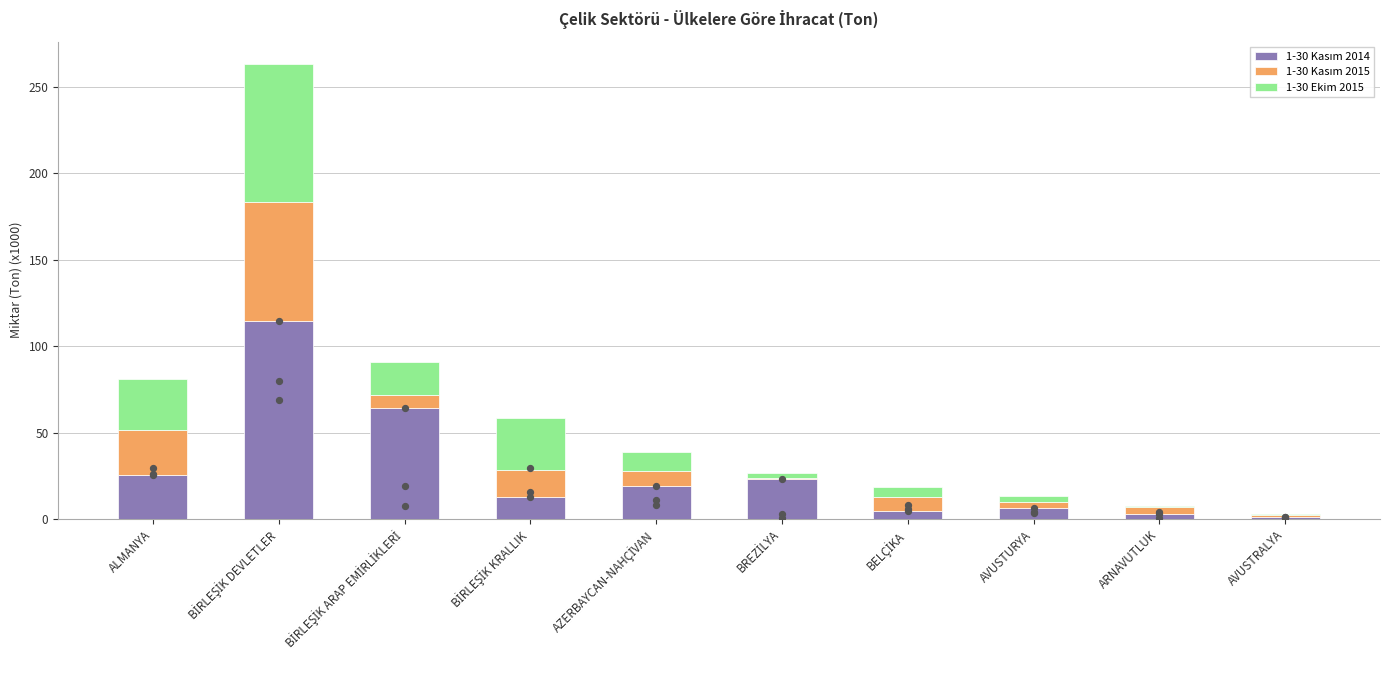

Is the value of 1-30 Kasım 2014 at ALMANYA greater than the value of 1-30 Kasım 2015 at BİRLEŞİK DEVLETLER?

No